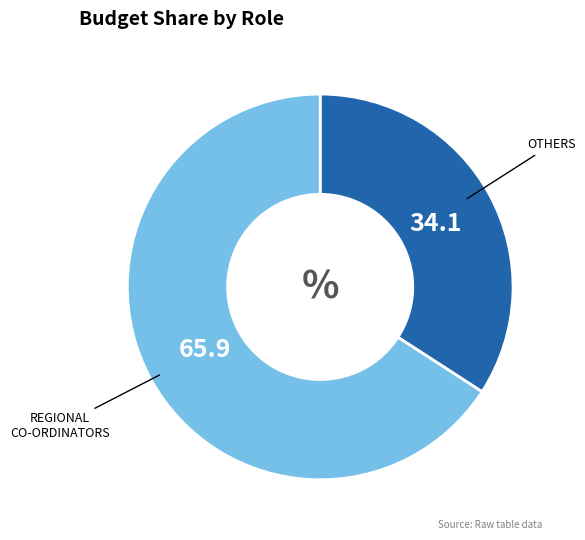

Does any single category account for the majority?

Yes